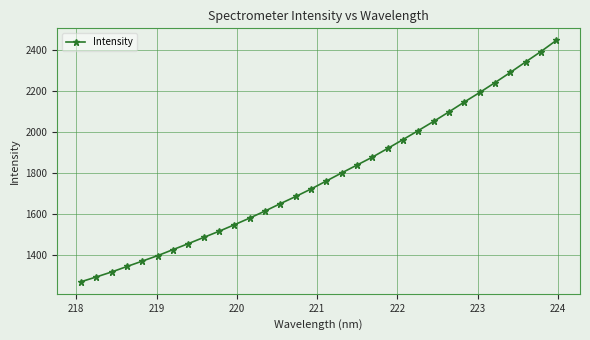

What is the difference between the maximum and minimum values?

1177.0